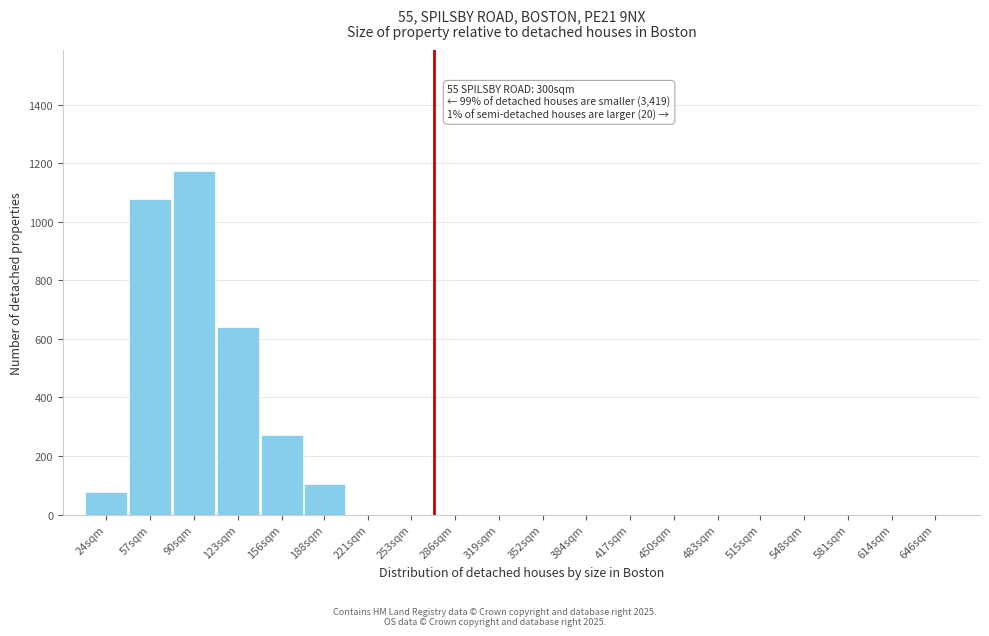

Reading right to left, list all the values displayed in this chart.

646sqm=0	614sqm=0	581sqm=0	548sqm=0	515sqm=0	483sqm=0	450sqm=0	417sqm=0	384sqm=0	352sqm=0	319sqm=0	286sqm=0	253sqm=0	221sqm=0	188sqm=103	156sqm=271	123sqm=641	90sqm=1175	57sqm=1079	24sqm=77